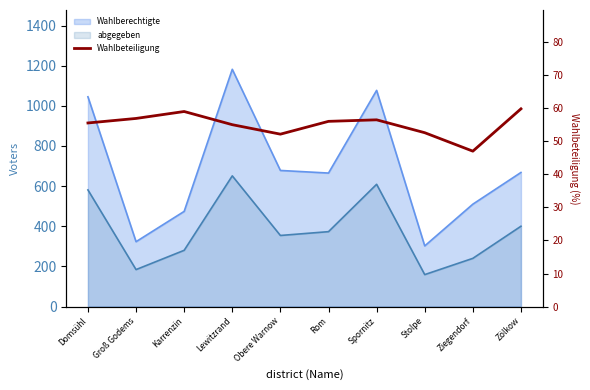

Is it true that the value at Spornitz is 56.5?

True